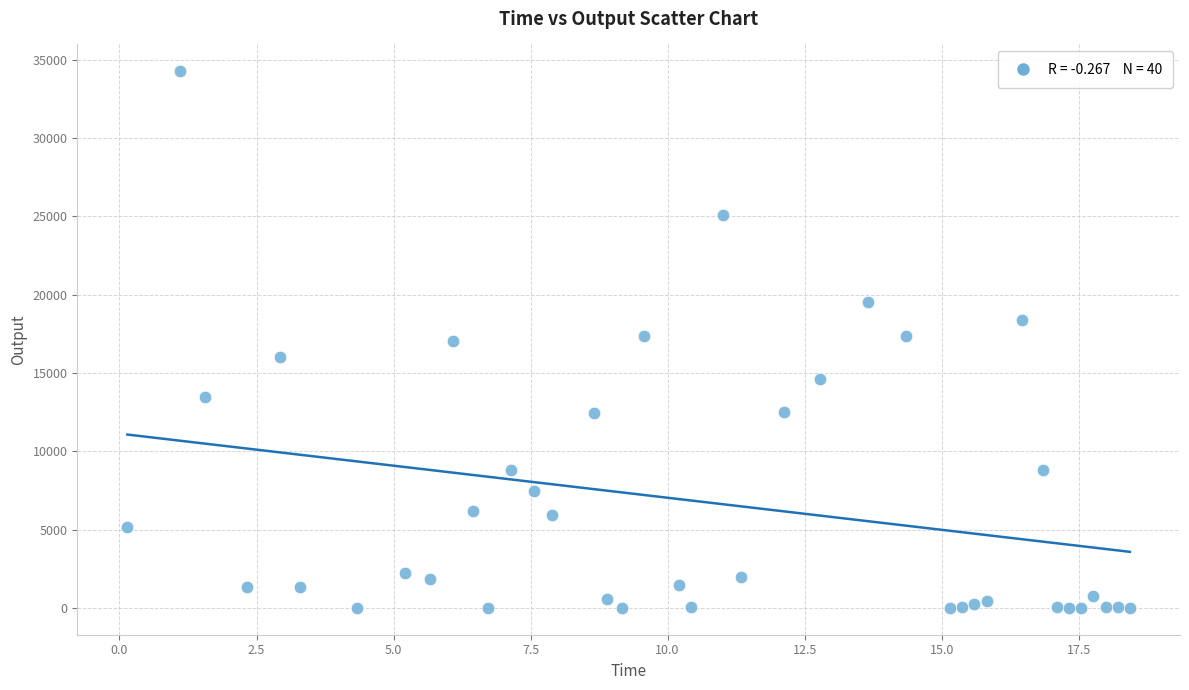

What is the range of X values (max minus min)?

18.3